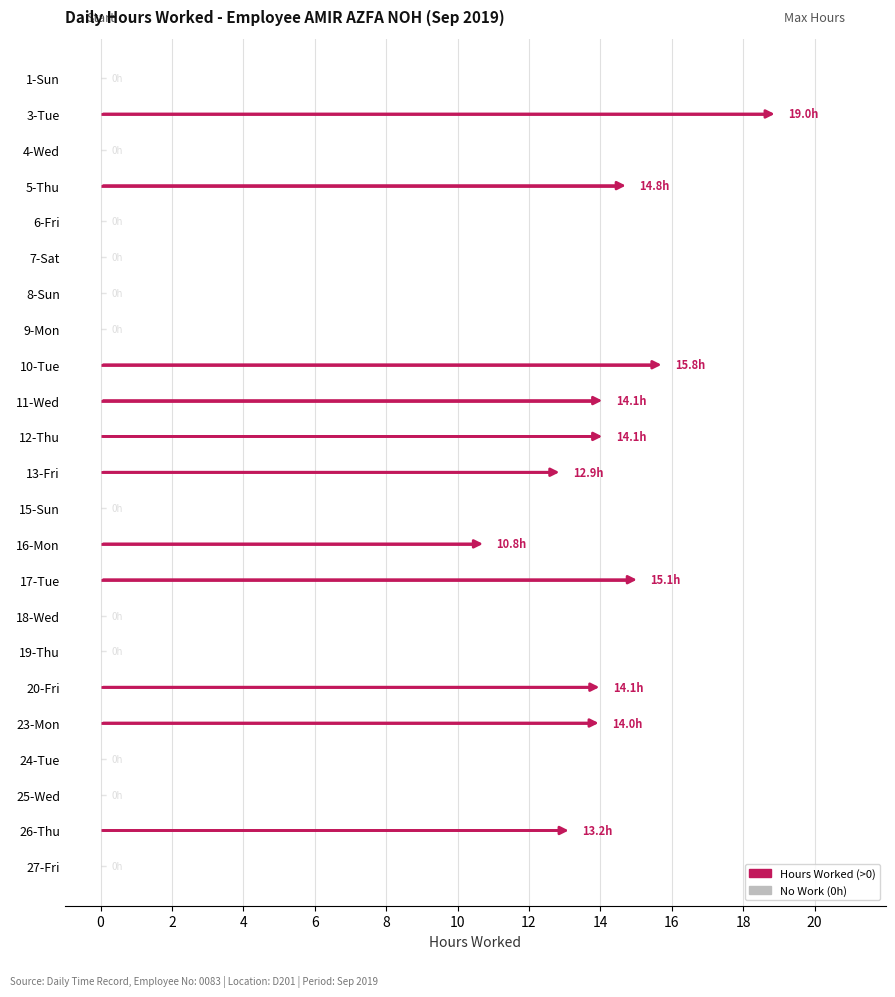

How many points are higher than both their immediate neighbors (excluding endpoints)?

6